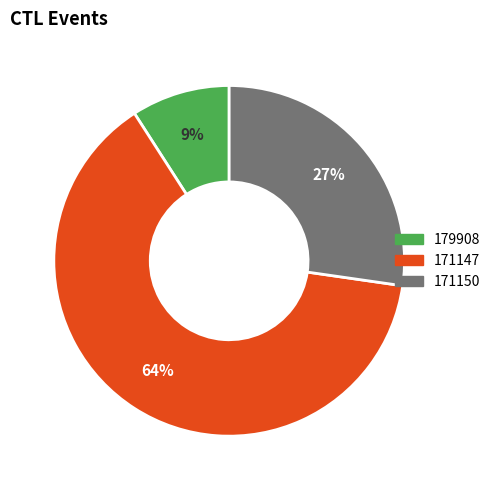

True or false: 179908 accounts for 3% of the total.

False